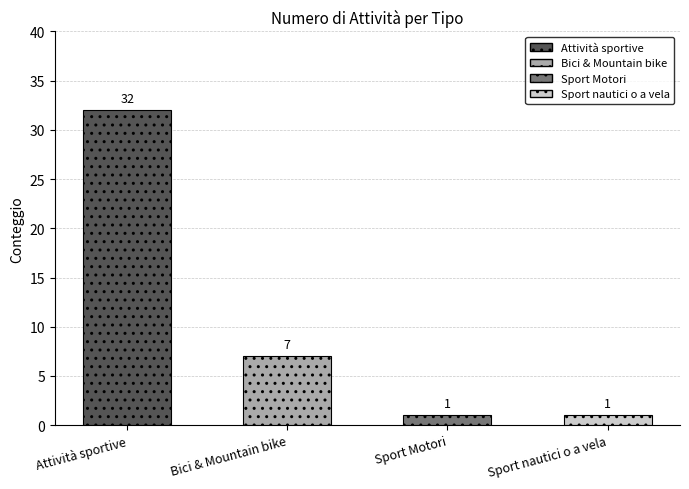

The value at Attività sportive is 32. True or false?

True